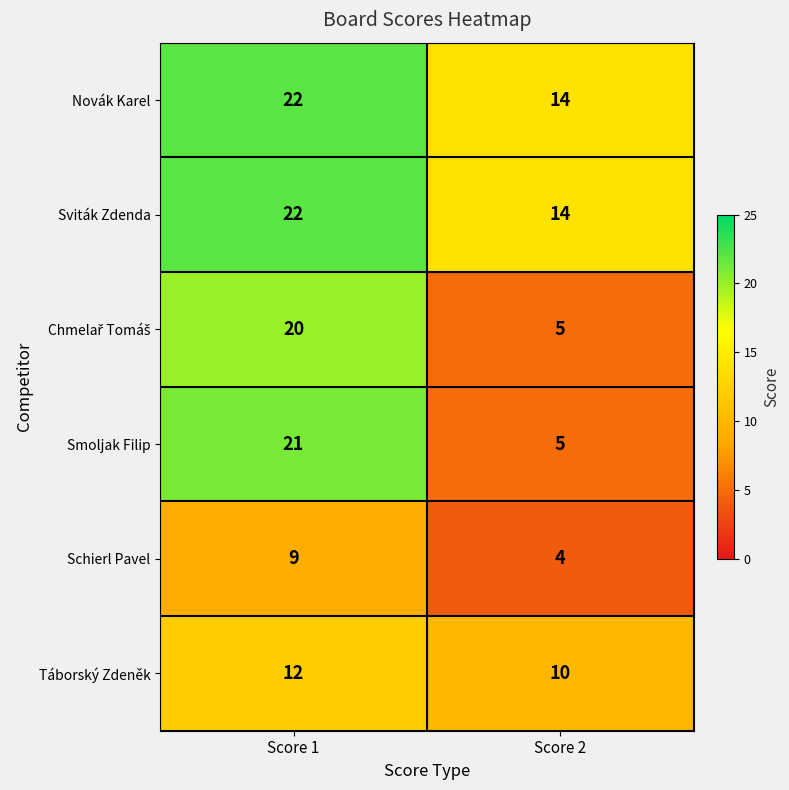

How many series are shown in this chart?

6